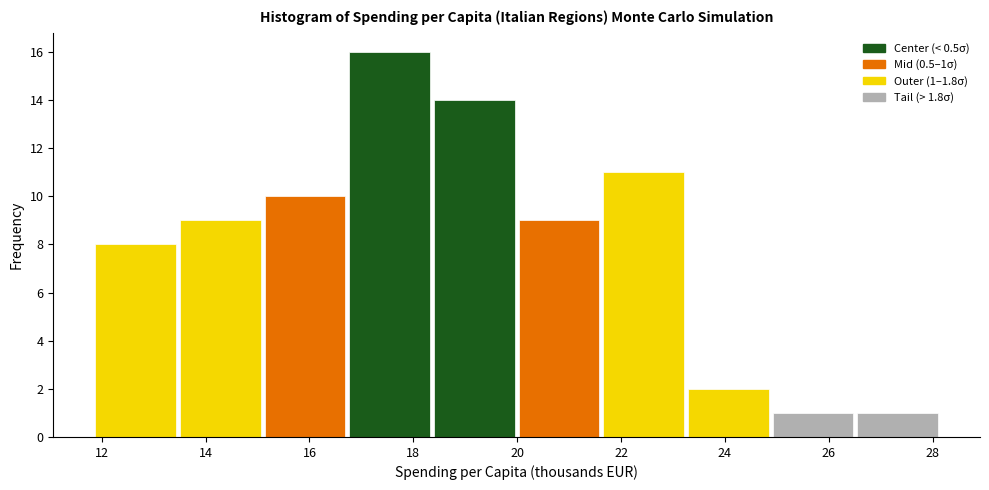

Which range on the x-axis has the tallest bar?

16.8 to 18.4